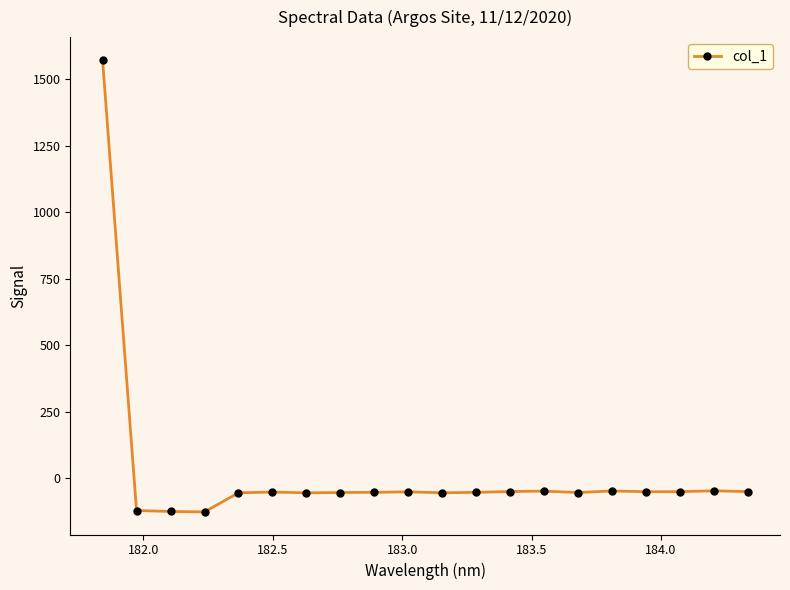

What is the average value?

18.5